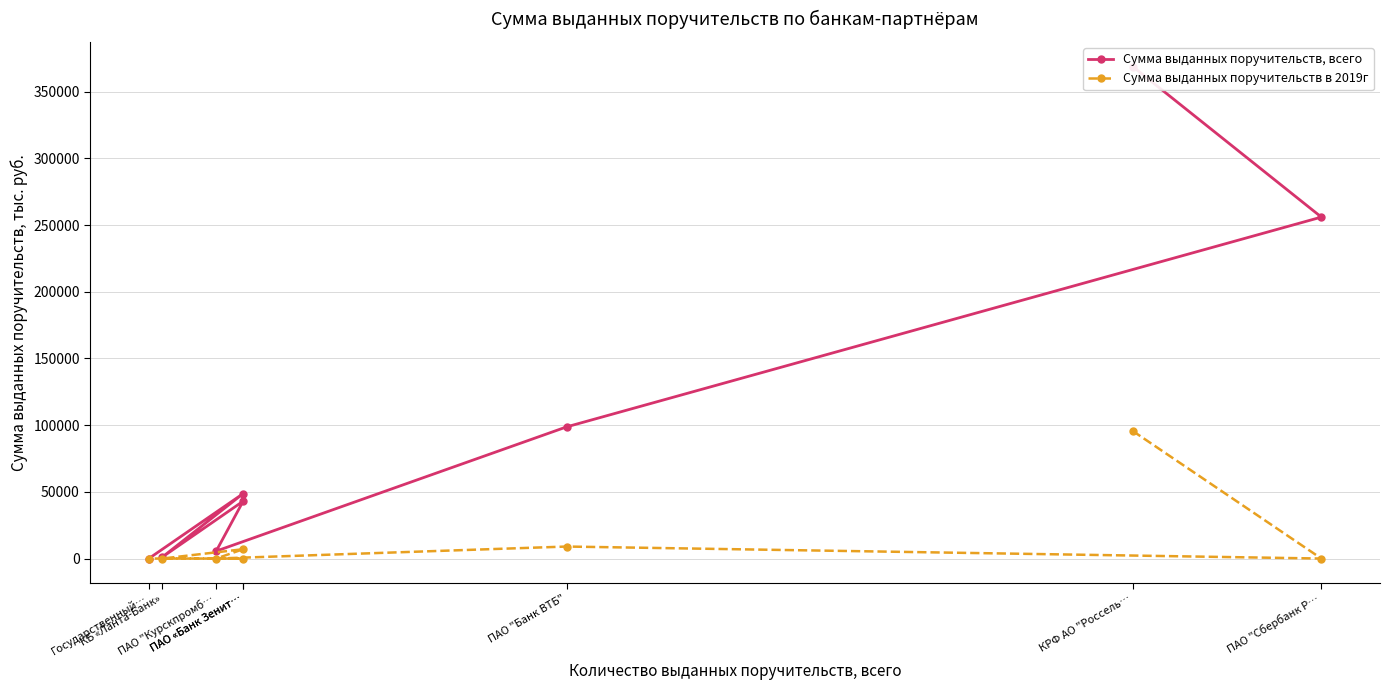

Count the number of data series in this chart.

2